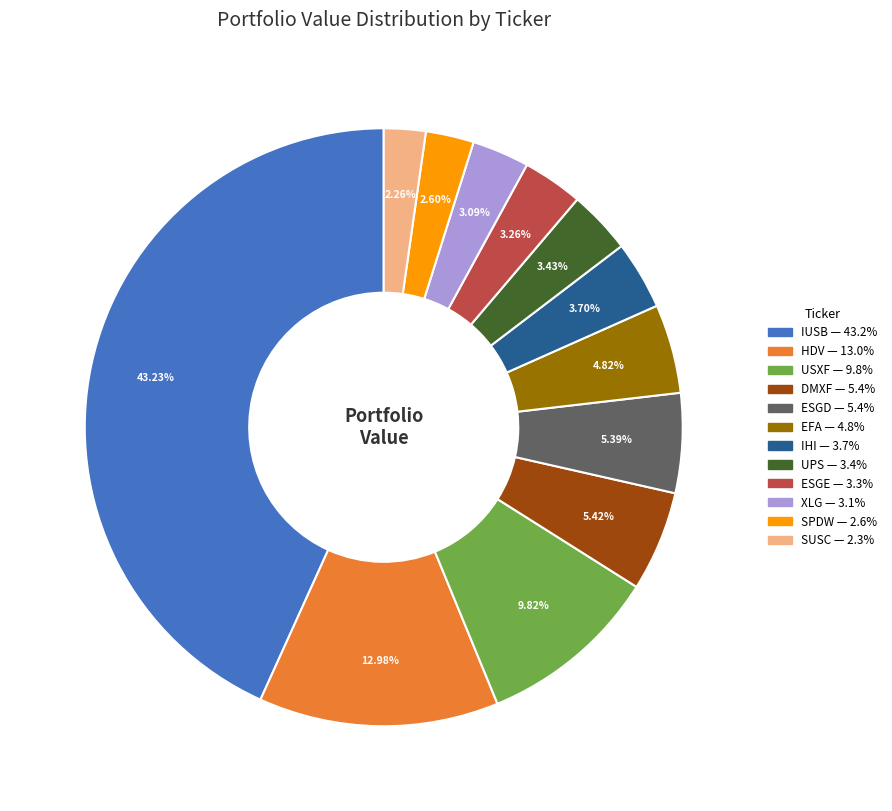

True or false: UPS accounts for 13% of the total.

False